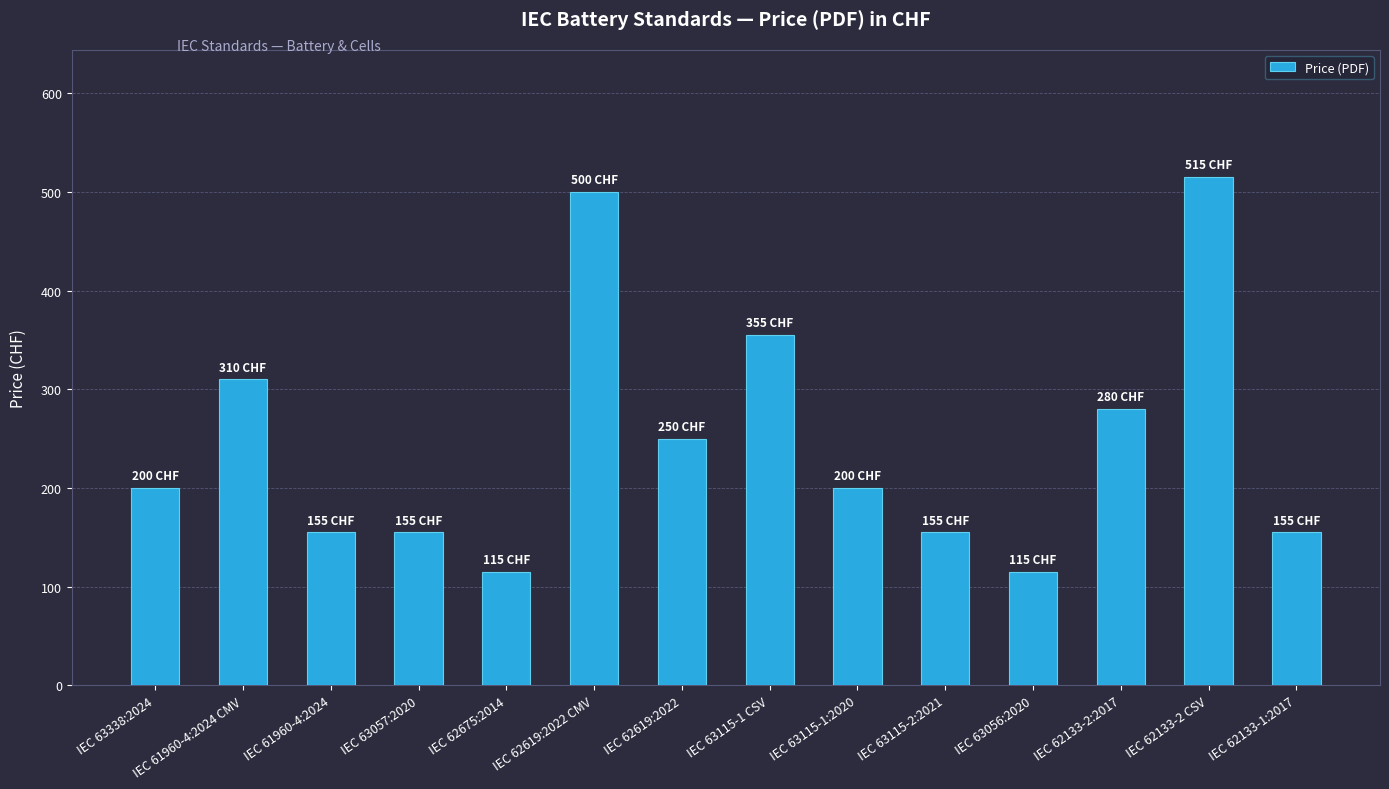

What is the label of the 12th bar from the right?

IEC 61960-4:2024